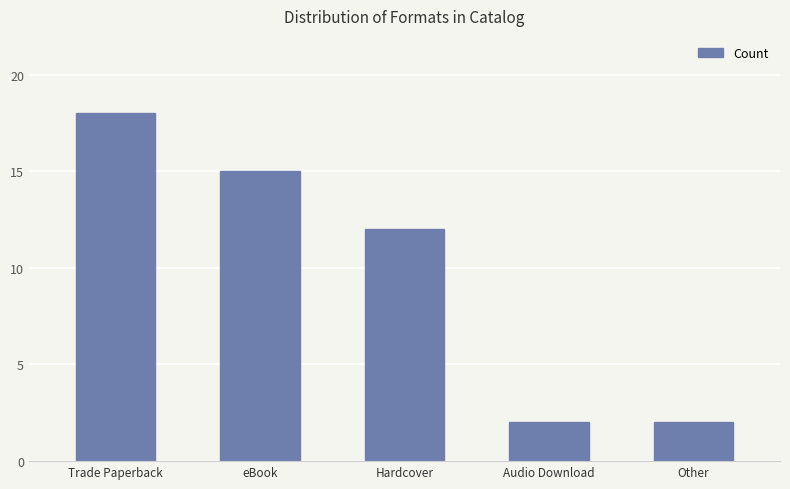

The chart shows a value of 18 at Trade Paperback. True or false?

True